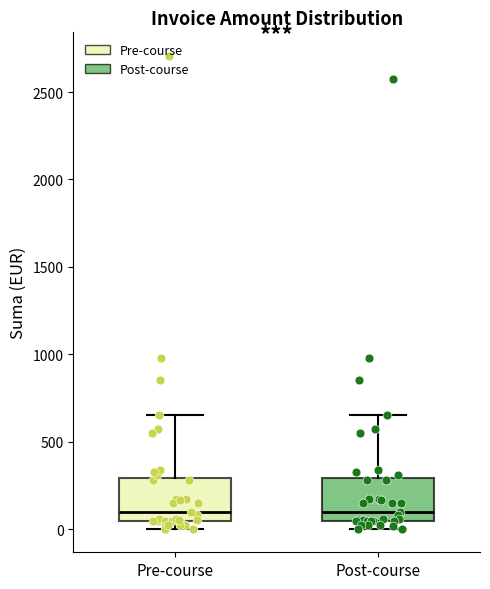

Reading left to right, transcribe this box plot: for each box, give where its median line is, the range the box spans, and where its two whiskers end, as read against the y-axis. The values are not printed on the chart, so give them approximately, as read against the axis.

Pre-course: median 100, box 50 to 300, whiskers 0 to 650
Post-course: median 100, box 50 to 300, whiskers 0 to 650